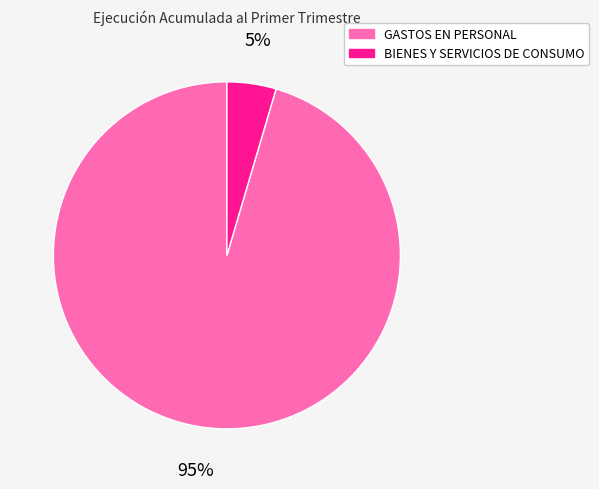

The BIENES Y SERVICIOS DE CONSUMO slice represents 5% of the pie. True or false?

True